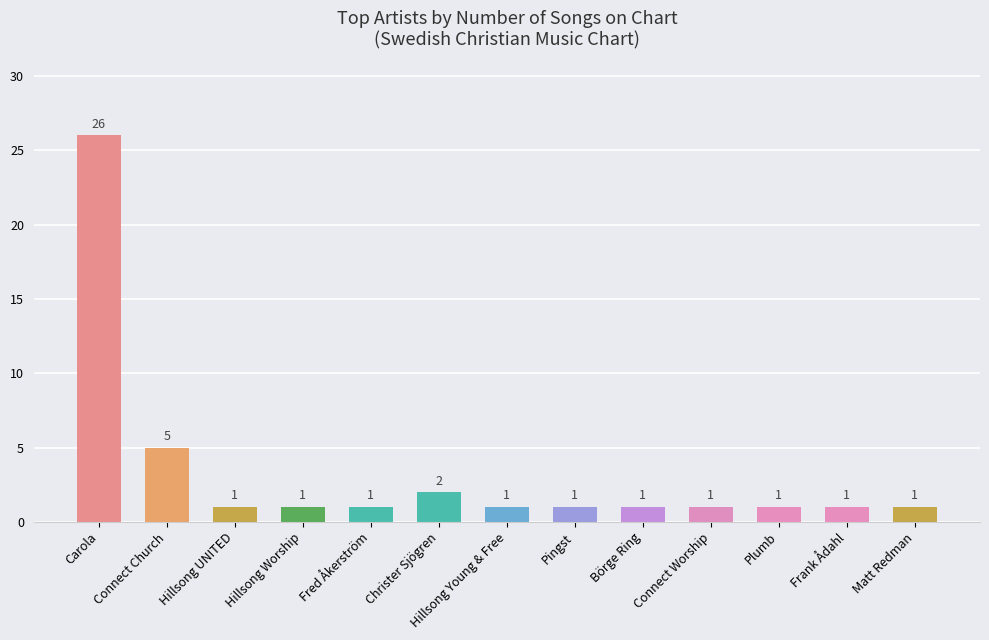

What is the minimum value shown in the chart?

1